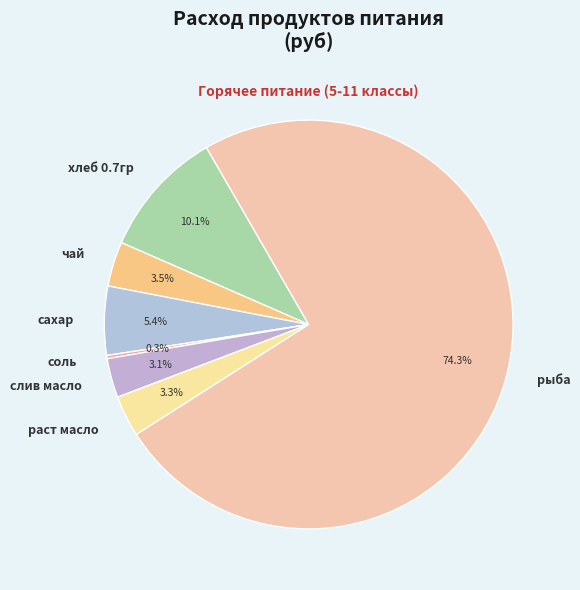

Which slice is the largest?

рыба